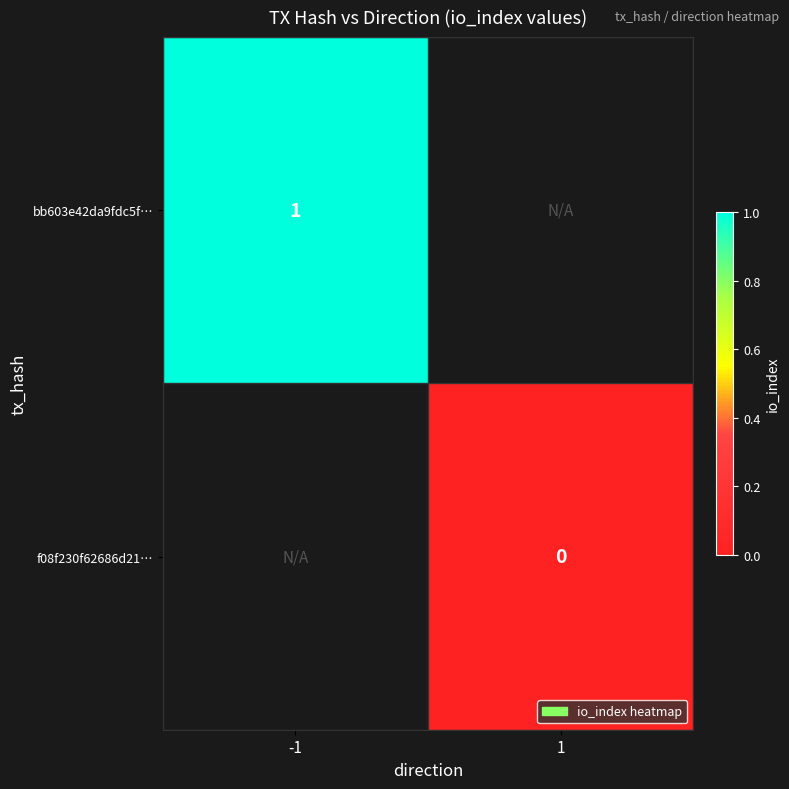

Which label corresponds to the smallest value in the chart?

1